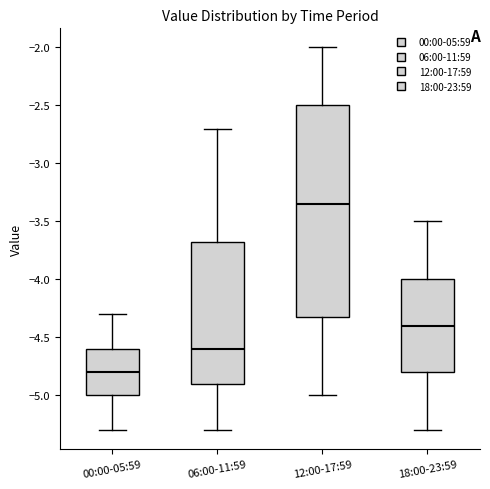

Reading left to right, transcribe this box plot: for each box, give where its median line is, the range the box spans, and where its two whiskers end, as read against the y-axis. The values are not printed on the chart, so give them approximately, as read against the axis.

00:00-05:59: median -4.80, box -5.00 to -4.60, whiskers -5.30 to -4.30
06:00-11:59: median -4.60, box -4.90 to -3.65, whiskers -5.30 to -2.70
12:00-17:59: median -3.35, box -4.30 to -2.50, whiskers -5.00 to -2.00
18:00-23:59: median -4.40, box -4.80 to -4.00, whiskers -5.30 to -3.50